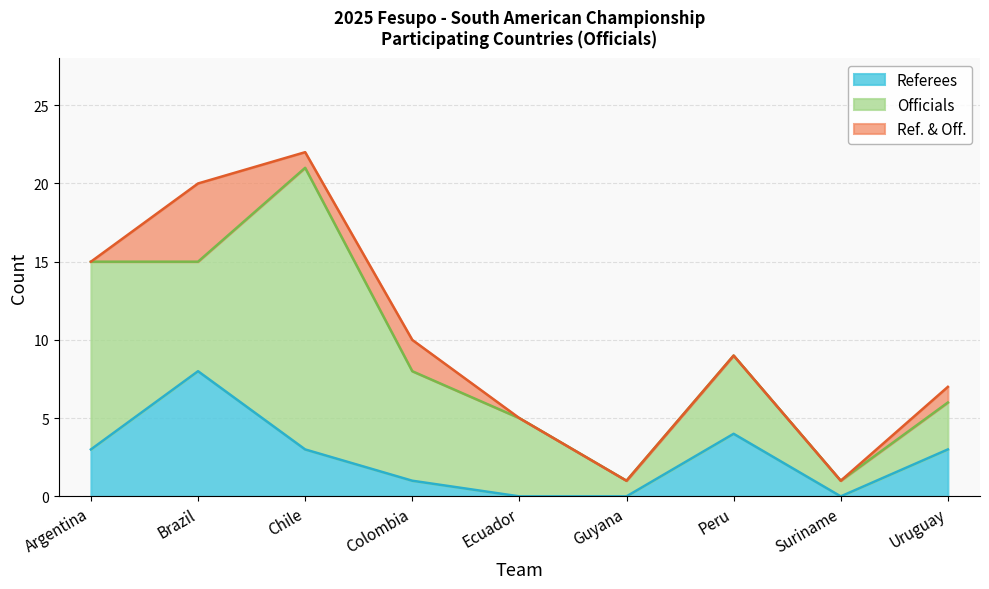

What is the difference between the second highest and minimum values in the TOTAL series?

19